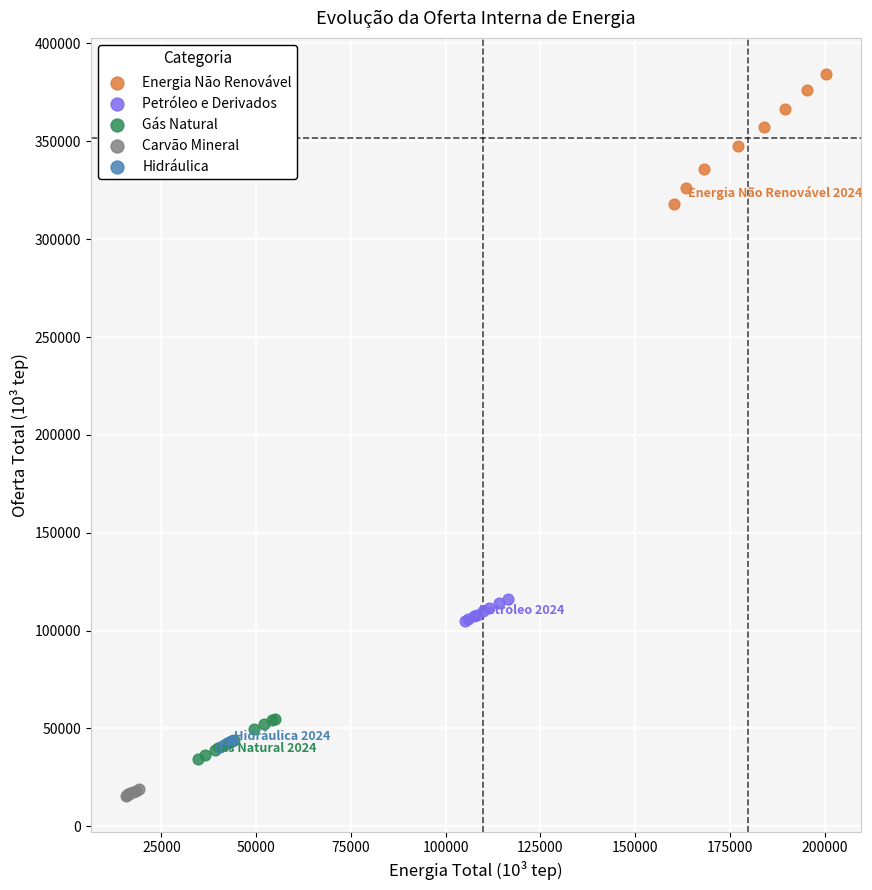

Which series reaches the maximum Y coordinate?

Energia Não Renovável